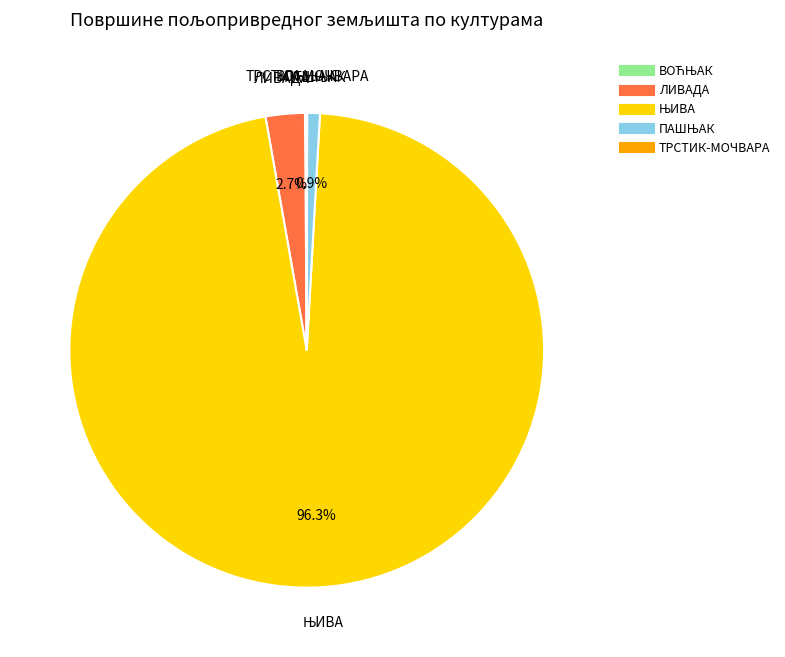

Is there any slice that represents more than half of the pie?

Yes